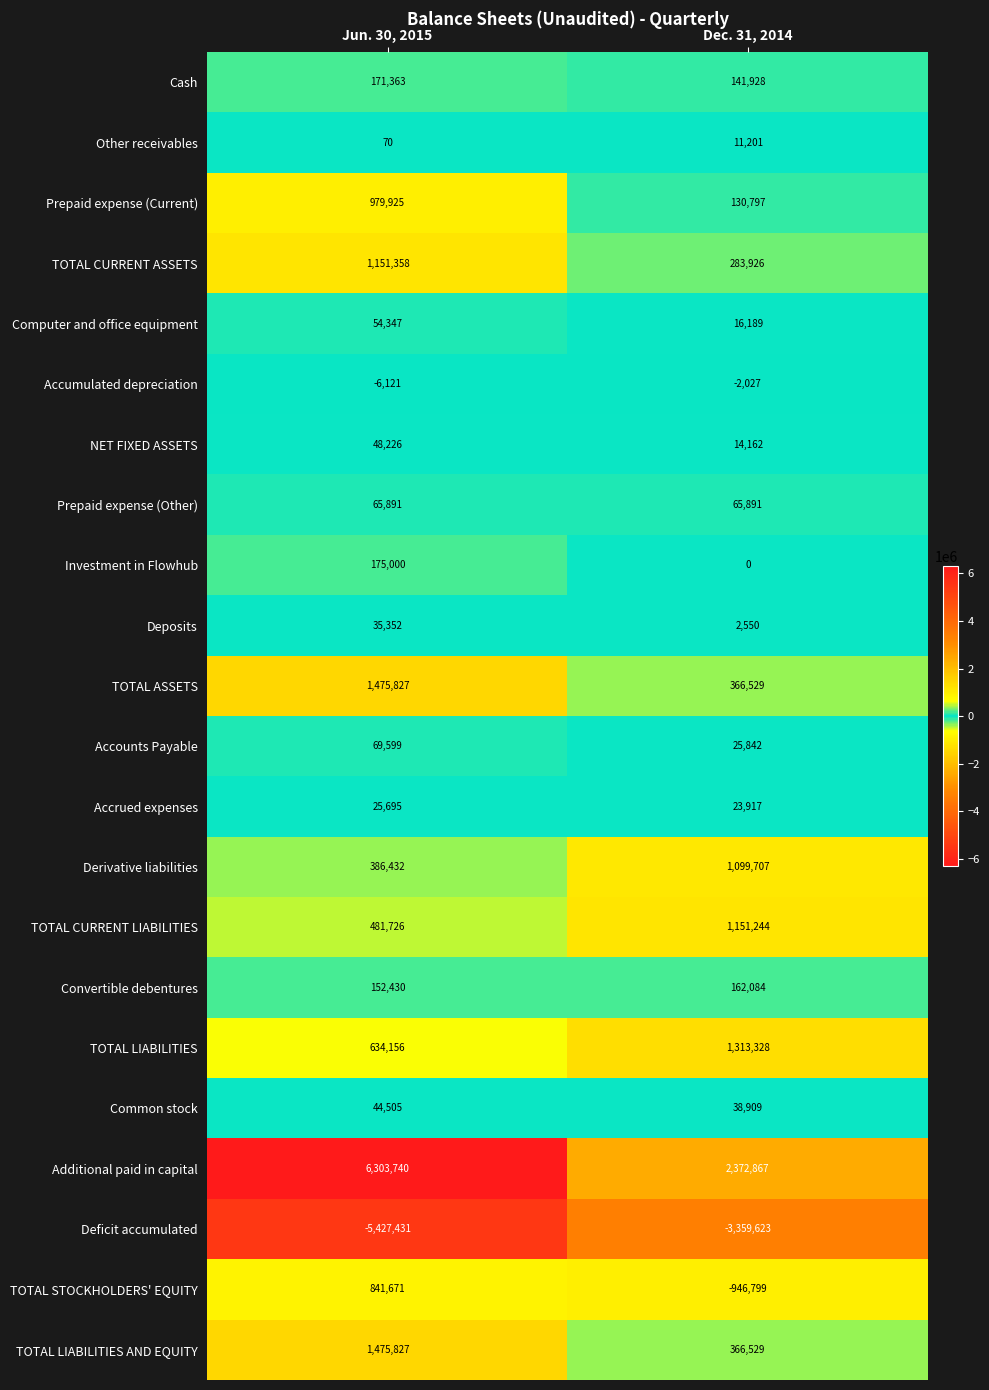

What is the total value across all series at Dec. 31, 2014?

3279151